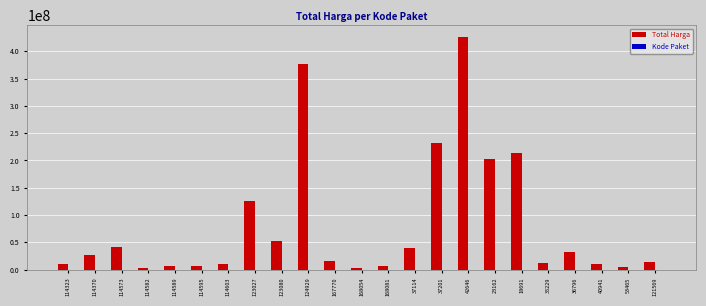

How many series are shown in this chart?

2